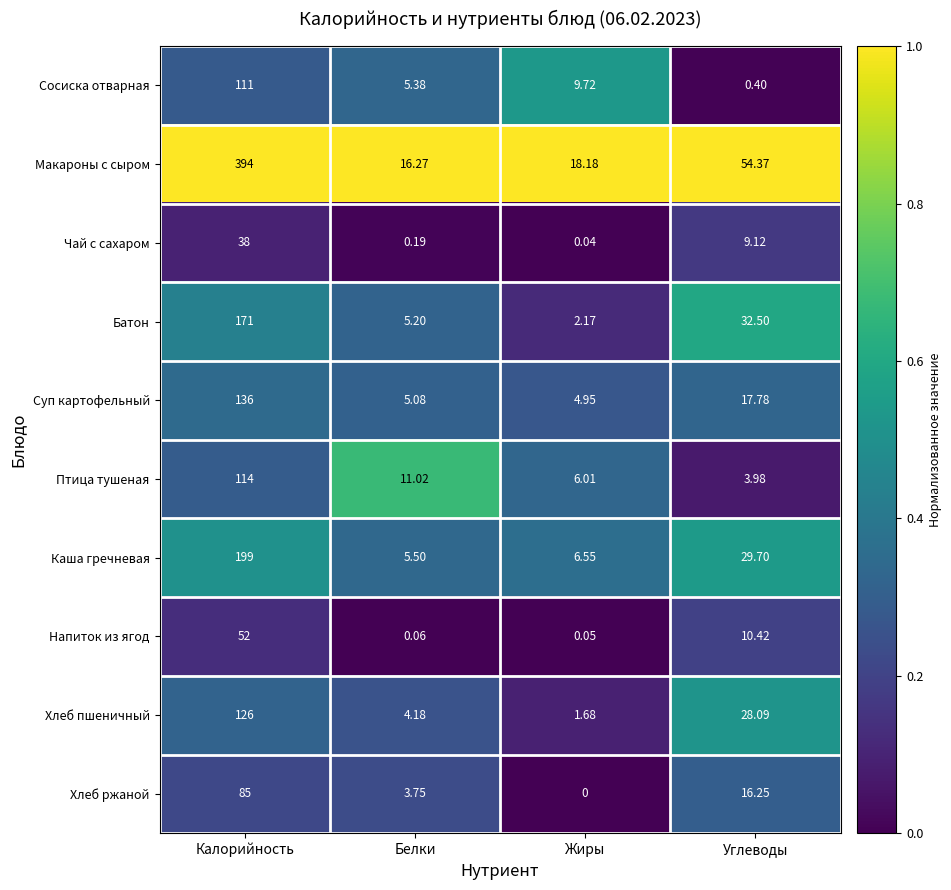

List the series in order of their peak value, lowest first.

Чай с сахаром, Напиток из ягод, Хлеб ржаной, Сосиска отварная, Птица тушеная, Хлеб пшеничный, Суп картофельный, Батон, Каша гречневая, Макароны с сыром